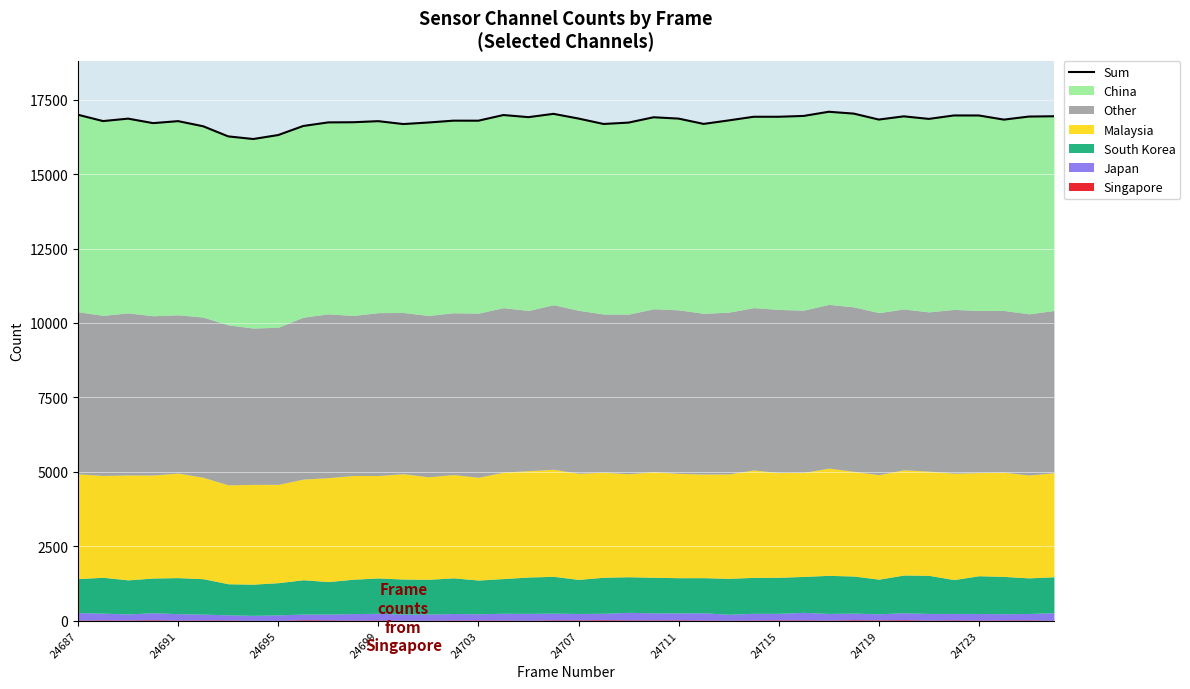

What is the change in value from 10 to 20?

+129